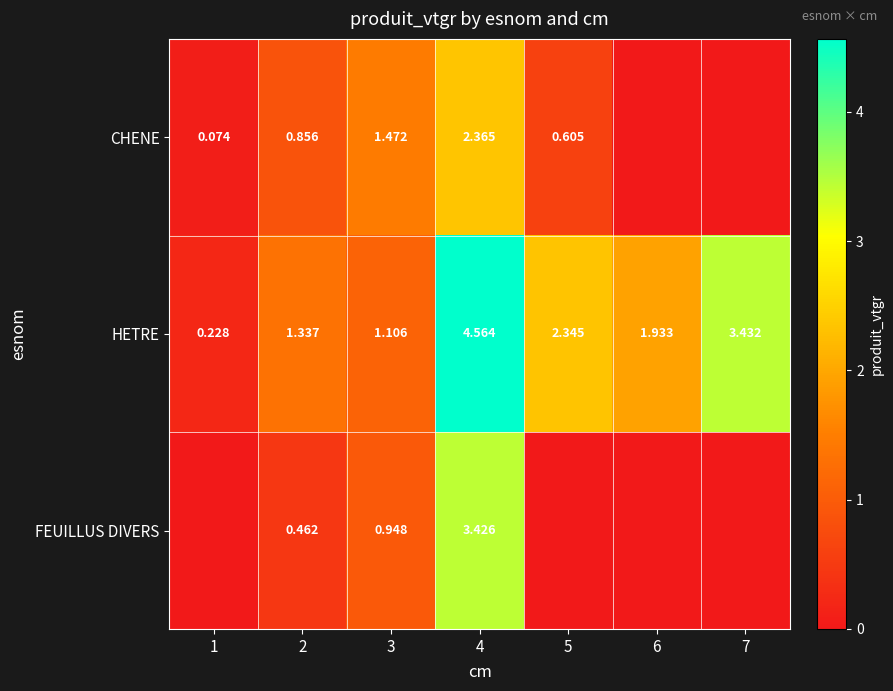

List the series in order of their peak value, lowest first.

CHENE, FEUILLUS DIVERS, HETRE